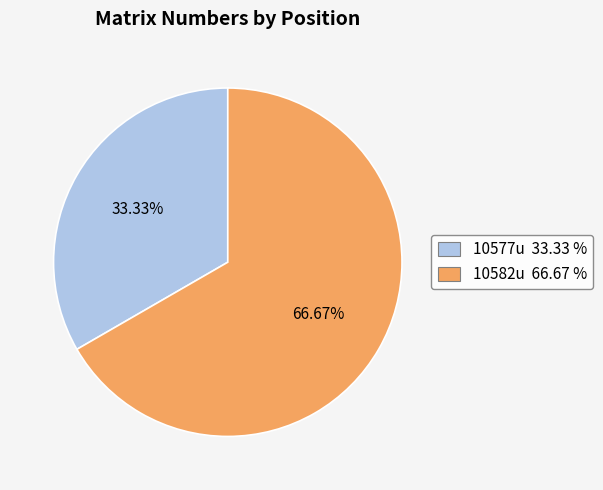

How many slices are in this pie chart?

2